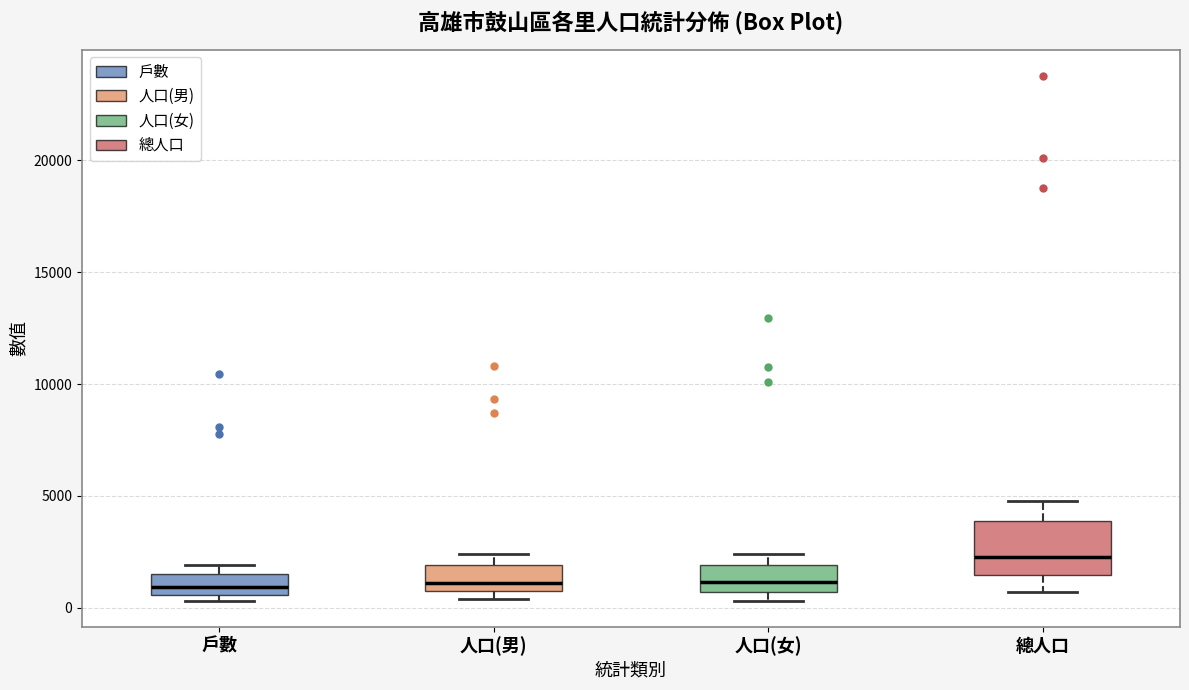

Comparing the boxes themselves (not the whiskers), which one is the tallest?

總人口